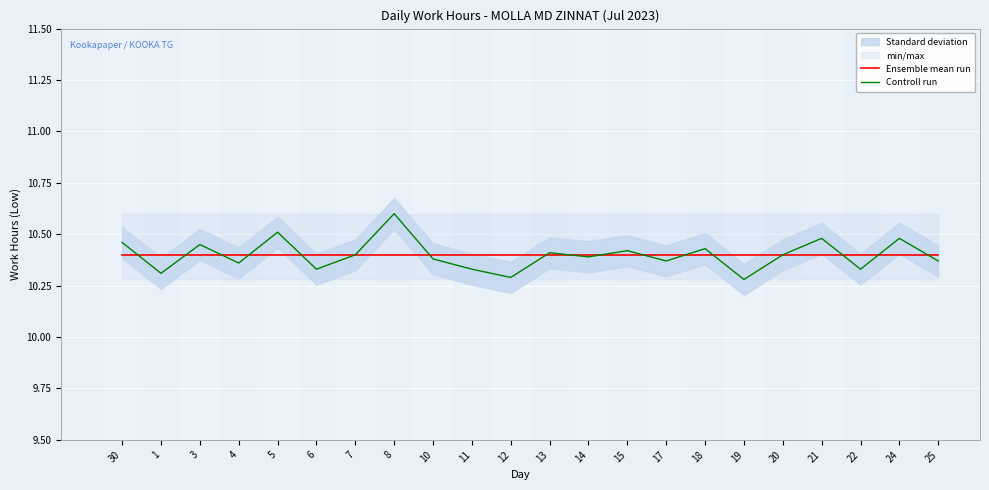

Where do Controll run and Ensemble mean run first cross each other?

30 and 1